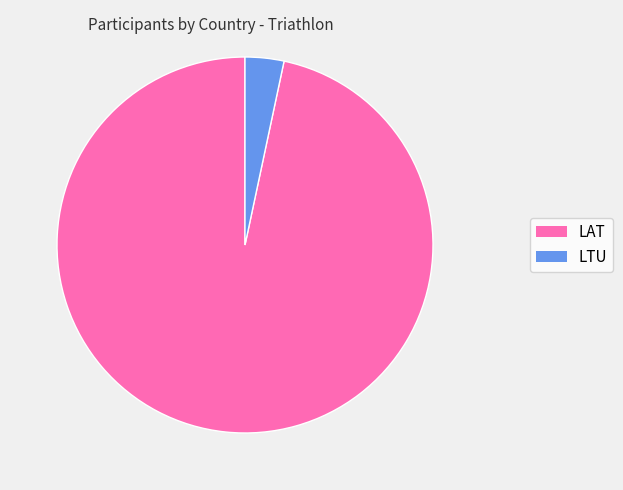

To the nearest percent, what is the combined percentage of LAT and LTU?

100%